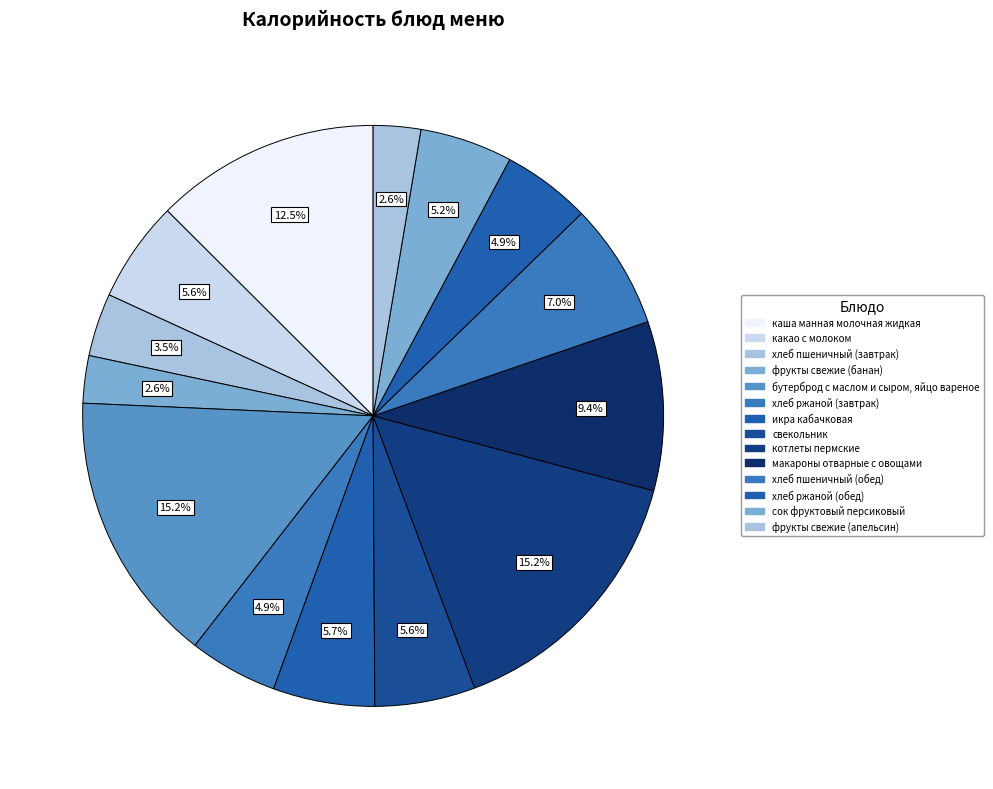

Which slice is the largest?

бутерброд с маслом и сыром, яйцо вареное